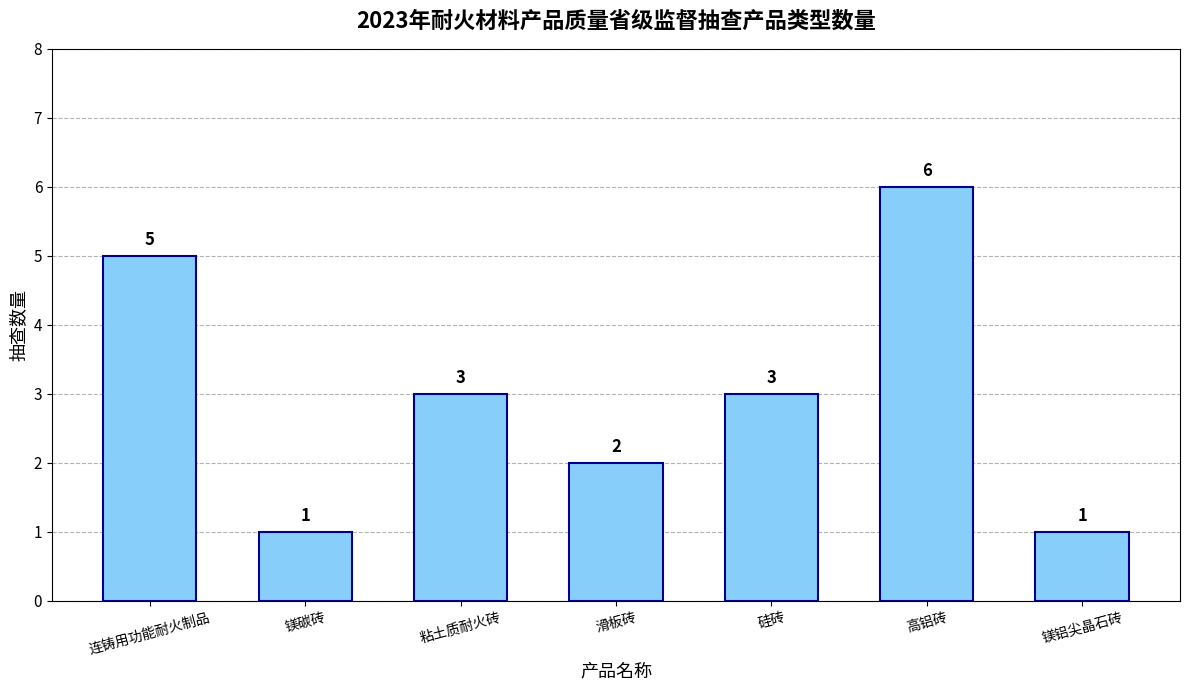

What is the value of the 2nd bar from the left?

1